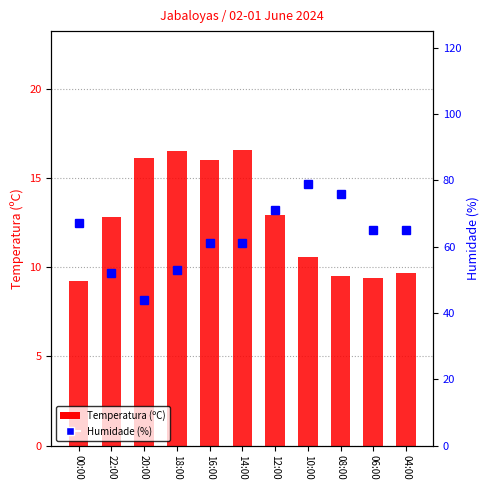

The Humidade (%) series shows 89.6 at 04:00. True or false?

False